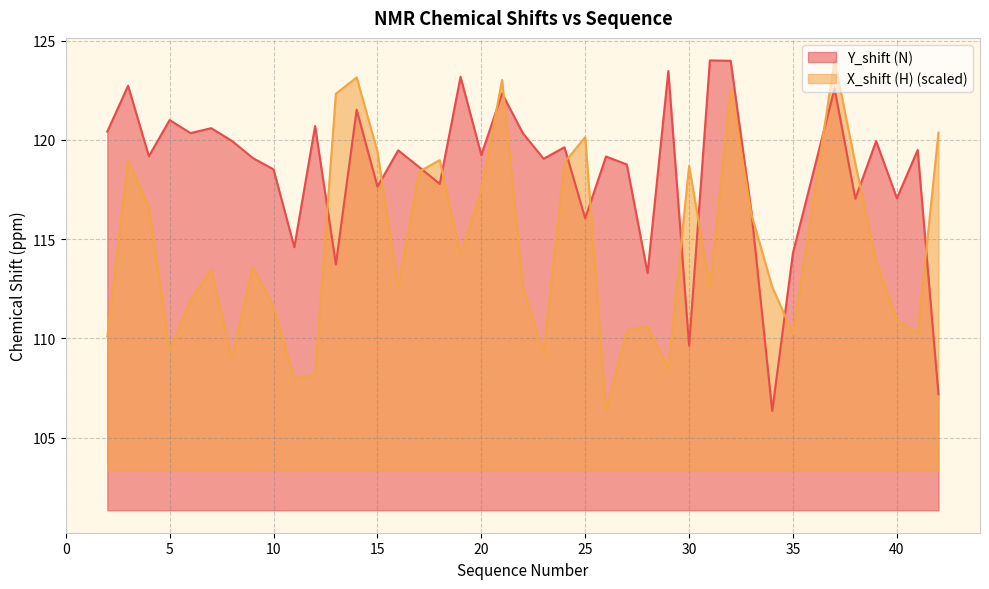

What is the difference between the Y_shift (N) values at 7 and 22?

0.3